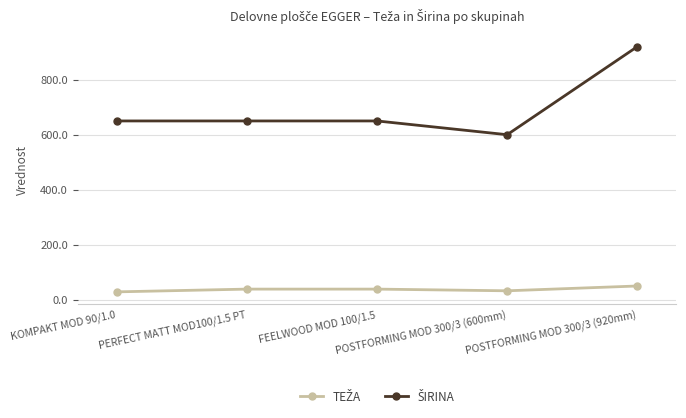

What is the maximum value shown in the chart?

920.0